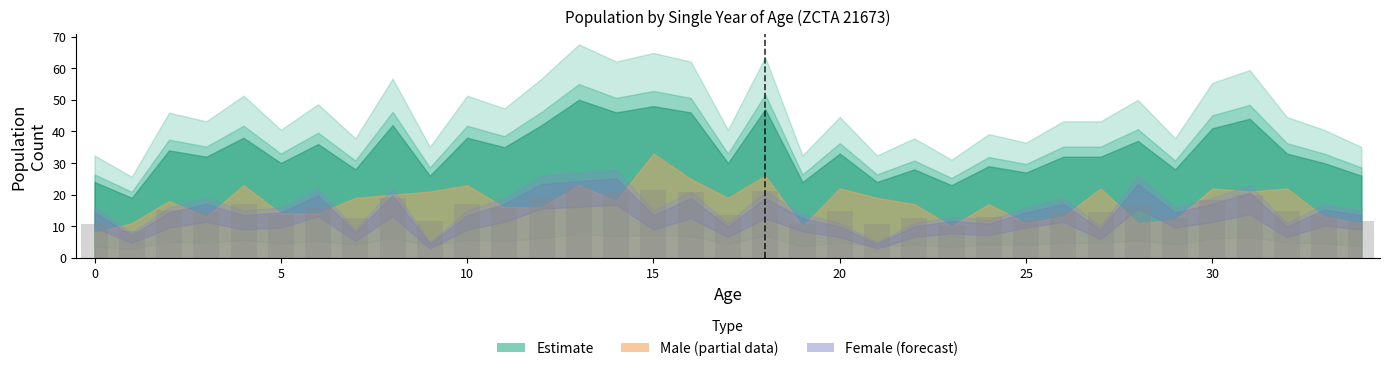

What is the smallest value displayed?

8.6